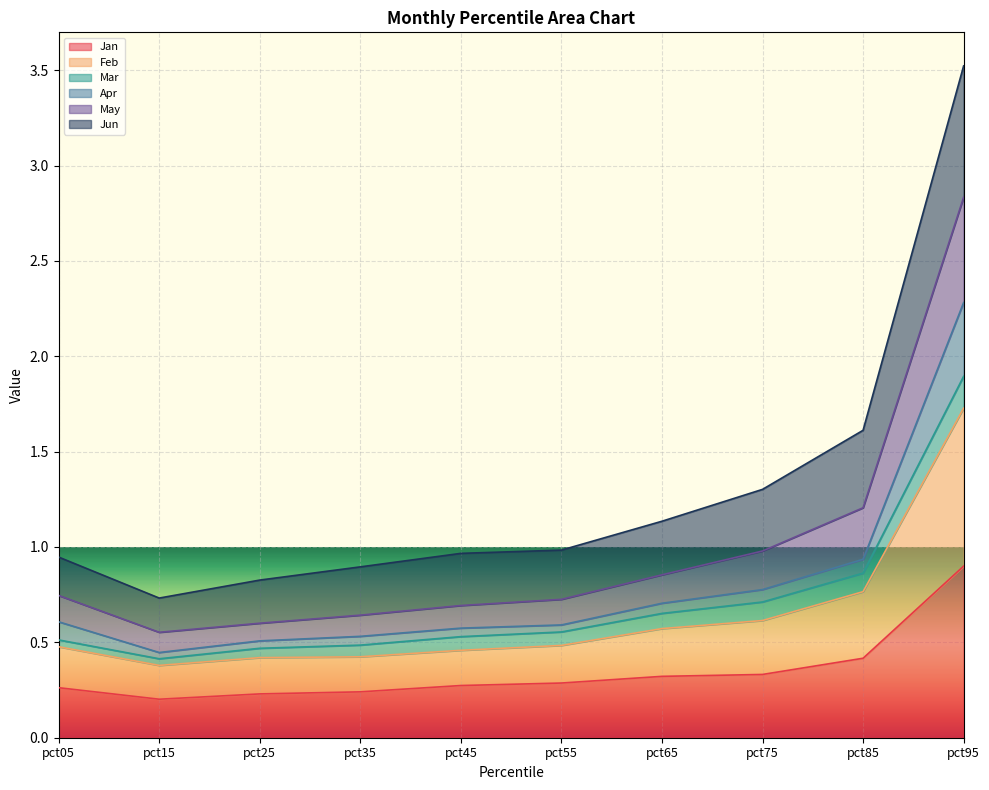

Where is the first local minimum for Feb?

pct15